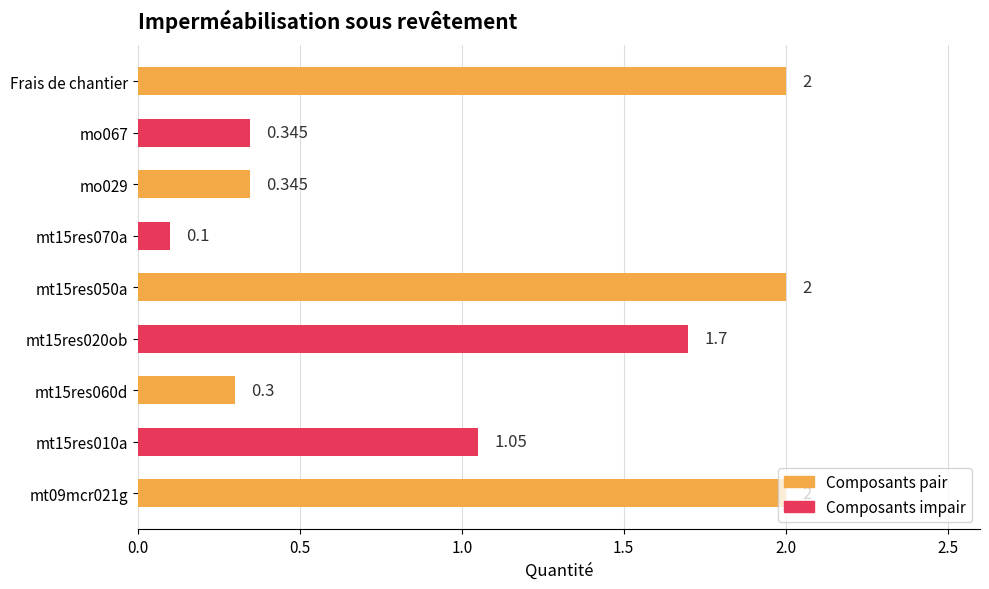

How many bars are there in total?

9